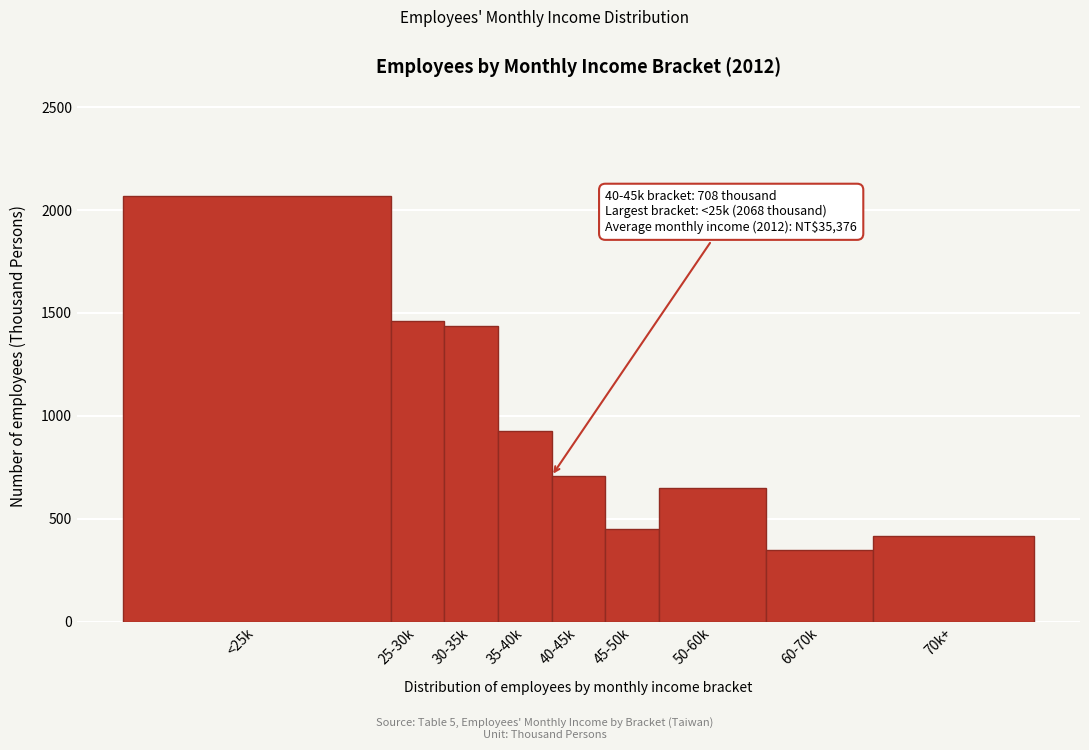

Reading right to left, list all the values displayed in this chart.

70k+=416	60-70k=349	50-60k=649	45-50k=452	40-45k=708	35-40k=926	30-35k=1437	25-30k=1461	<25k=2068